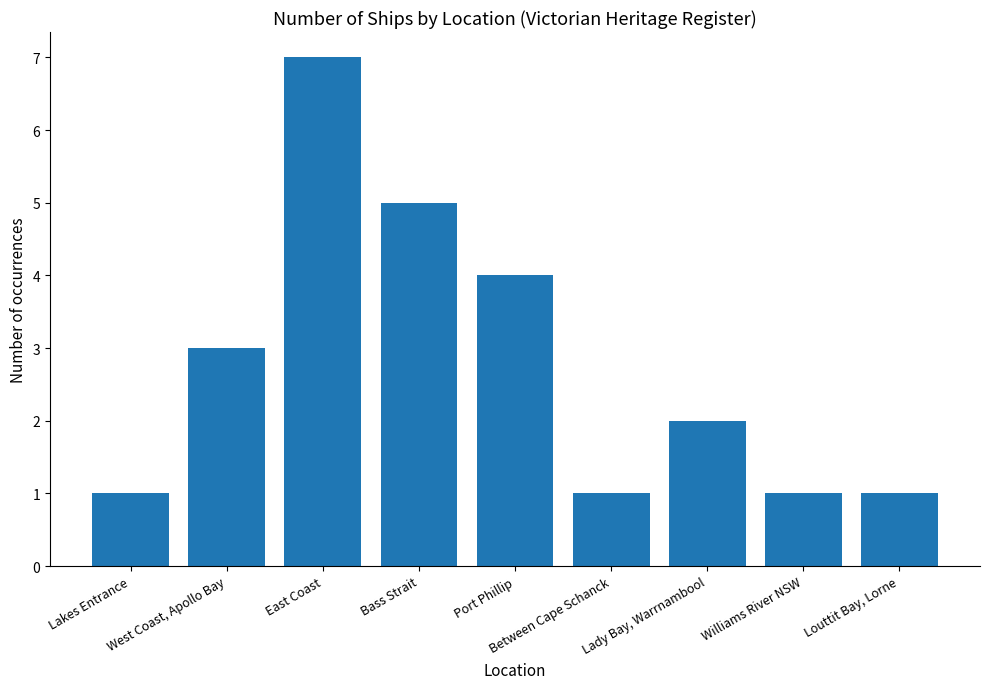

What is the sum of the values at Bass Strait and Louttit Bay, Lorne?

6